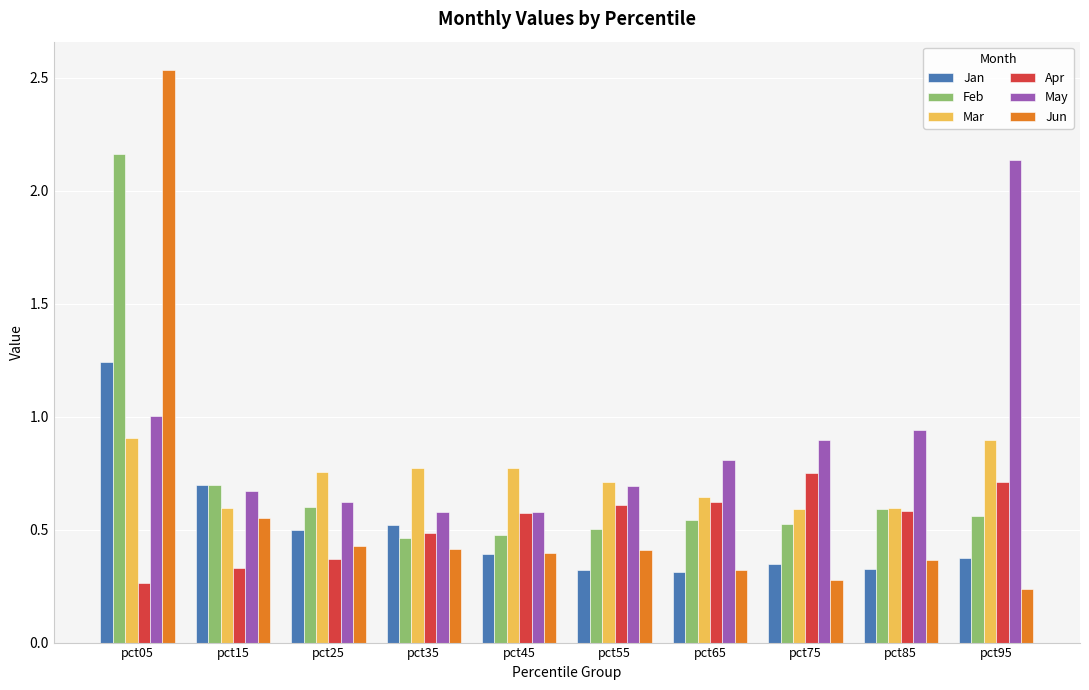

Which series has the widest spread of values?

Jun